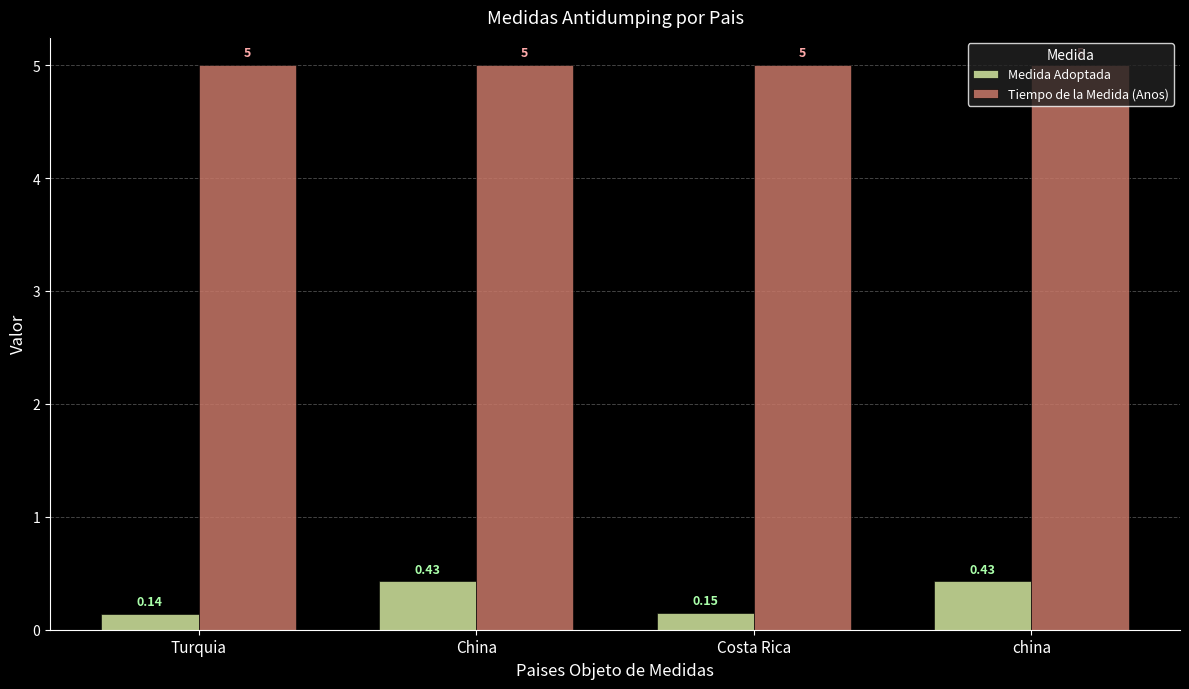

How many categories are shown in the chart?

4